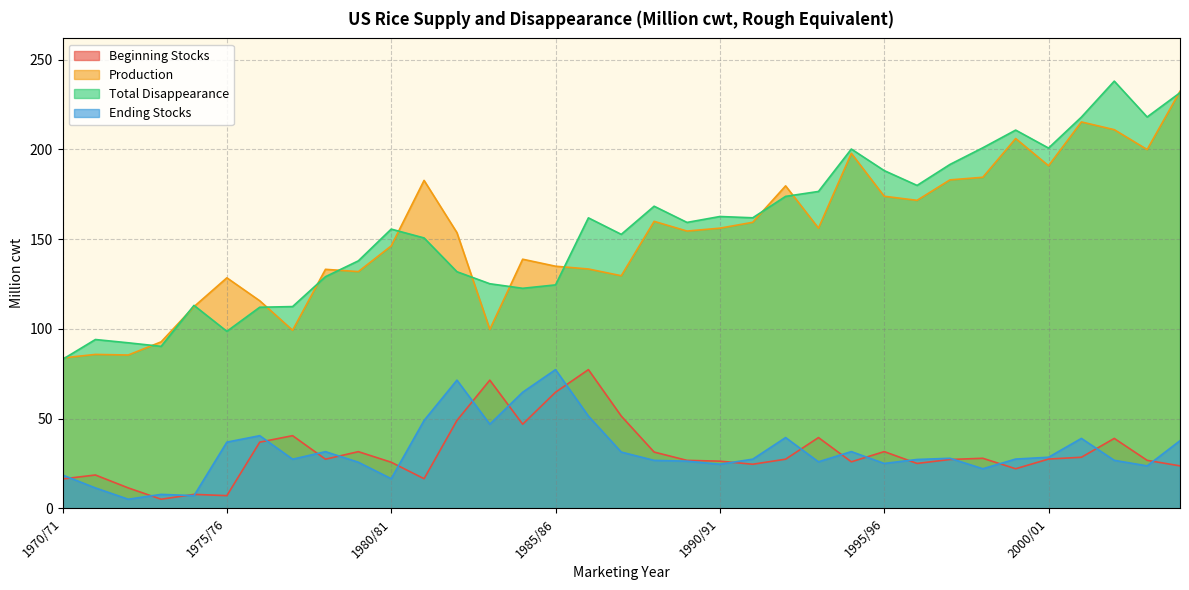

Does the chart have visible grid lines?

Yes